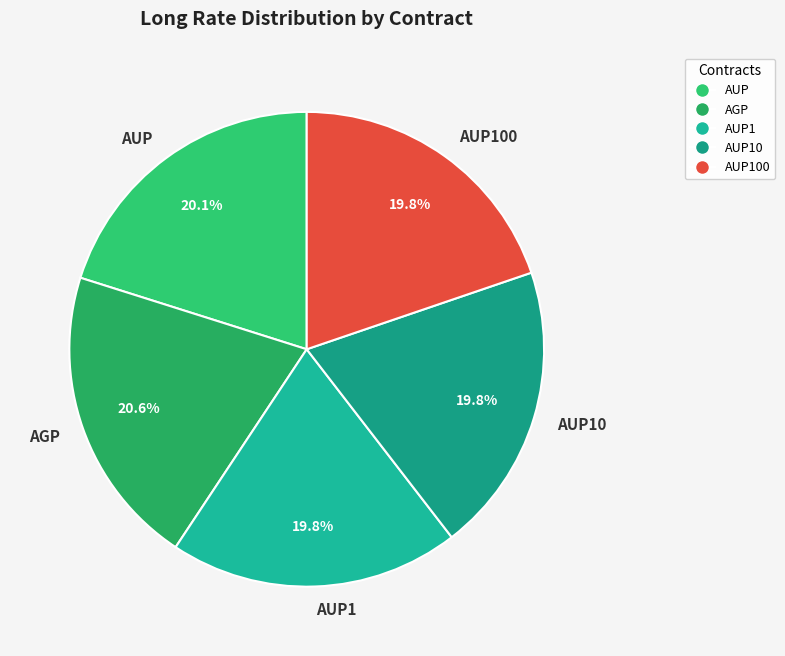

Combined, what portion of the pie is AUP and AUP100?

39.9%